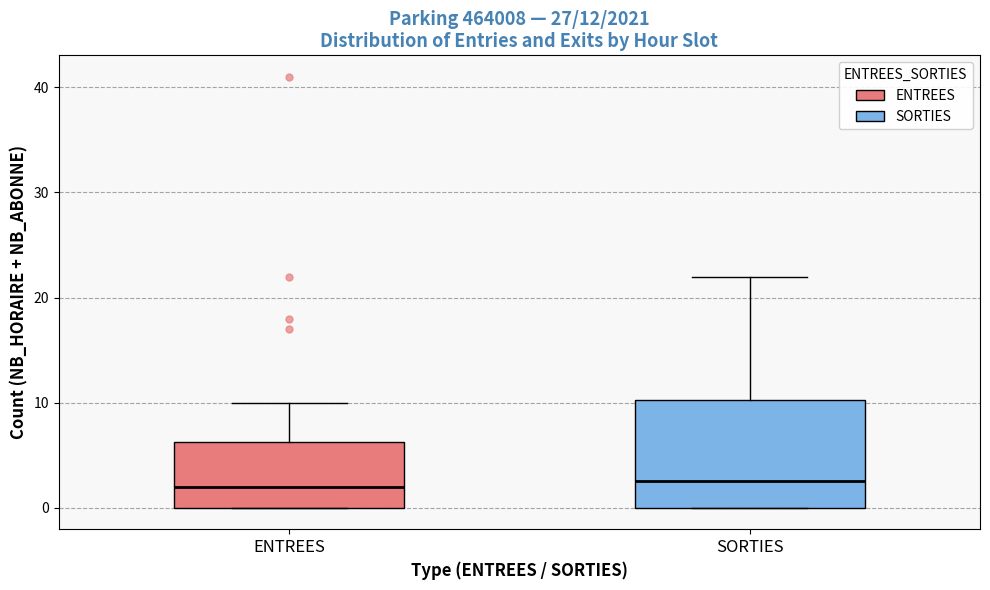

Which box is the tallest, from its lower edge to its upper edge?

SORTIES